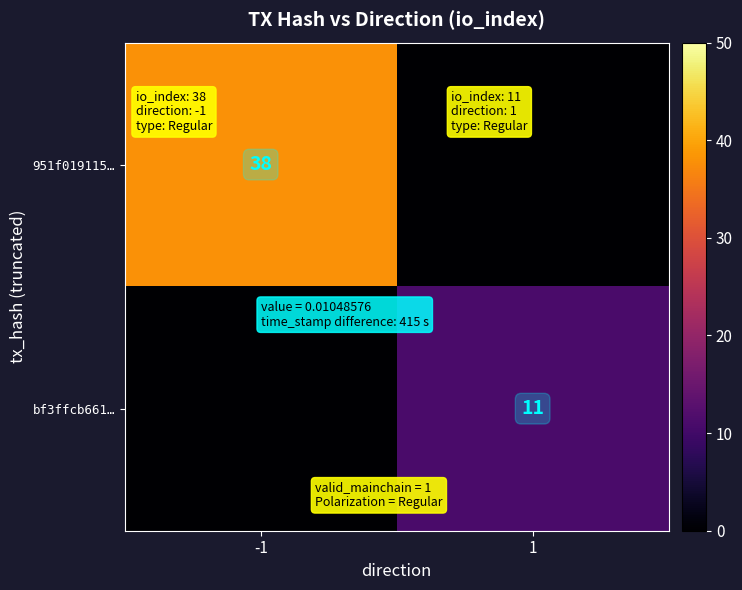

Between 1 and -1, which is larger?

-1